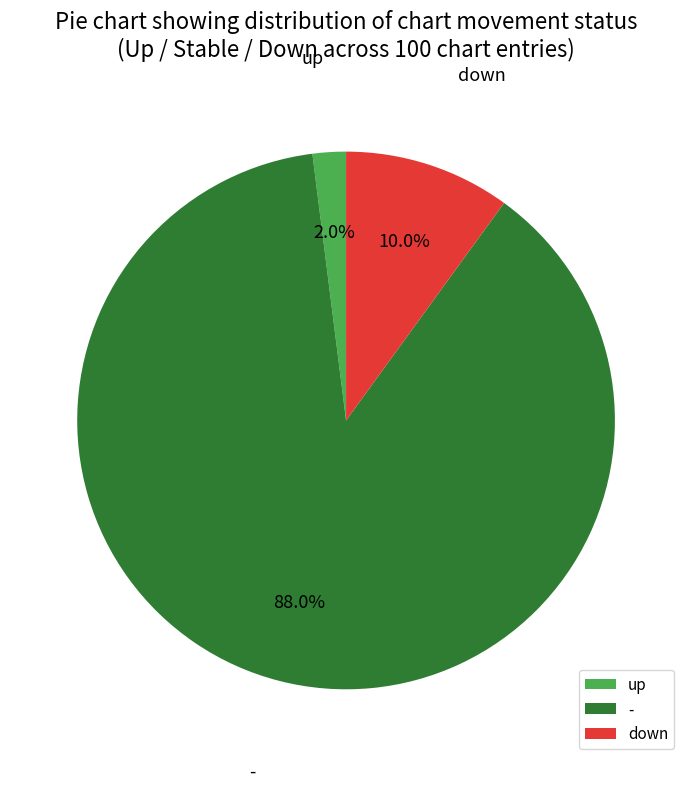

Do - and up together represent more than half of the pie?

Yes